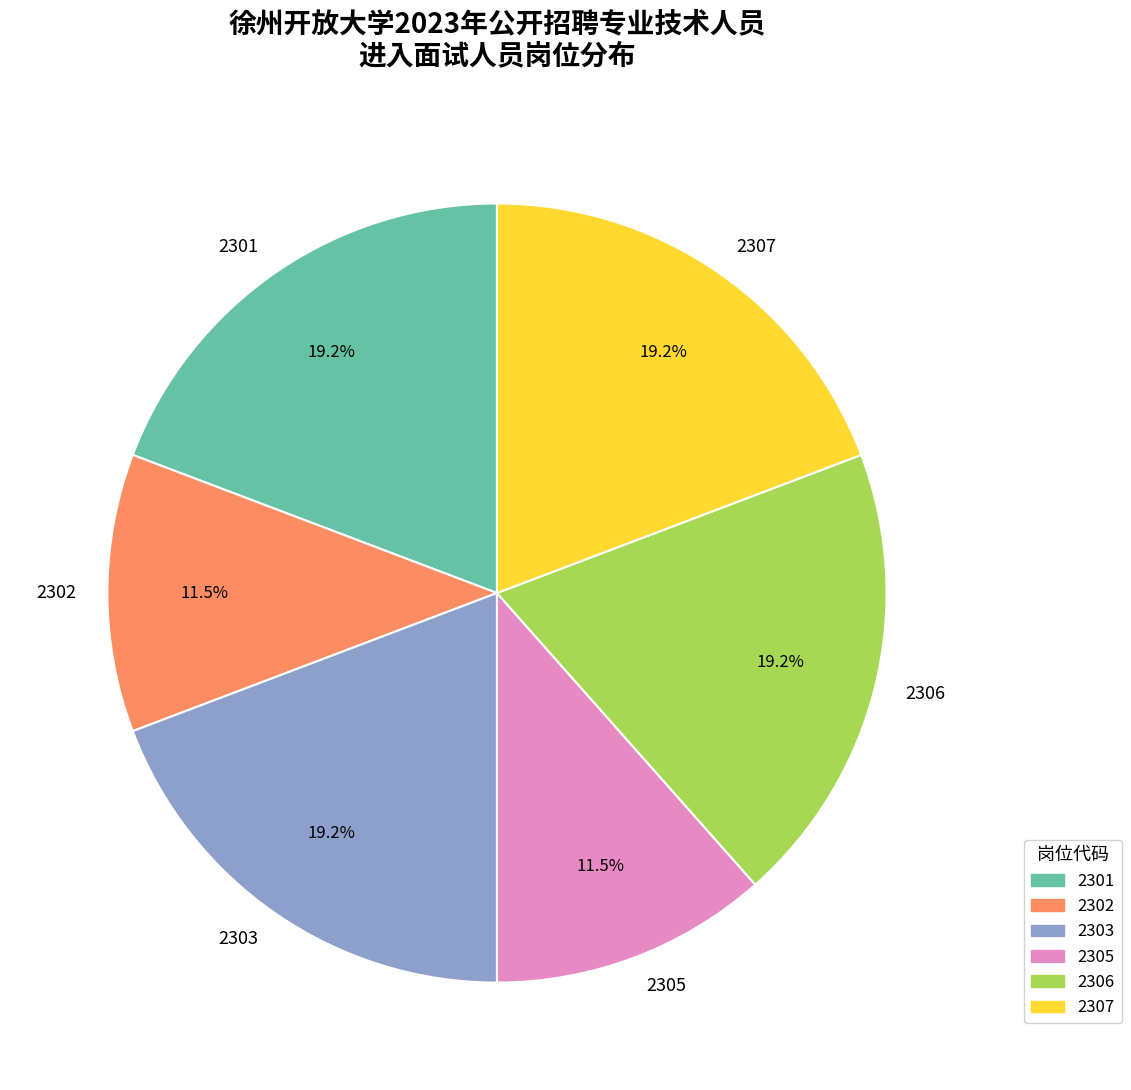

To the nearest percent, what portion does 2307 represent?

19%